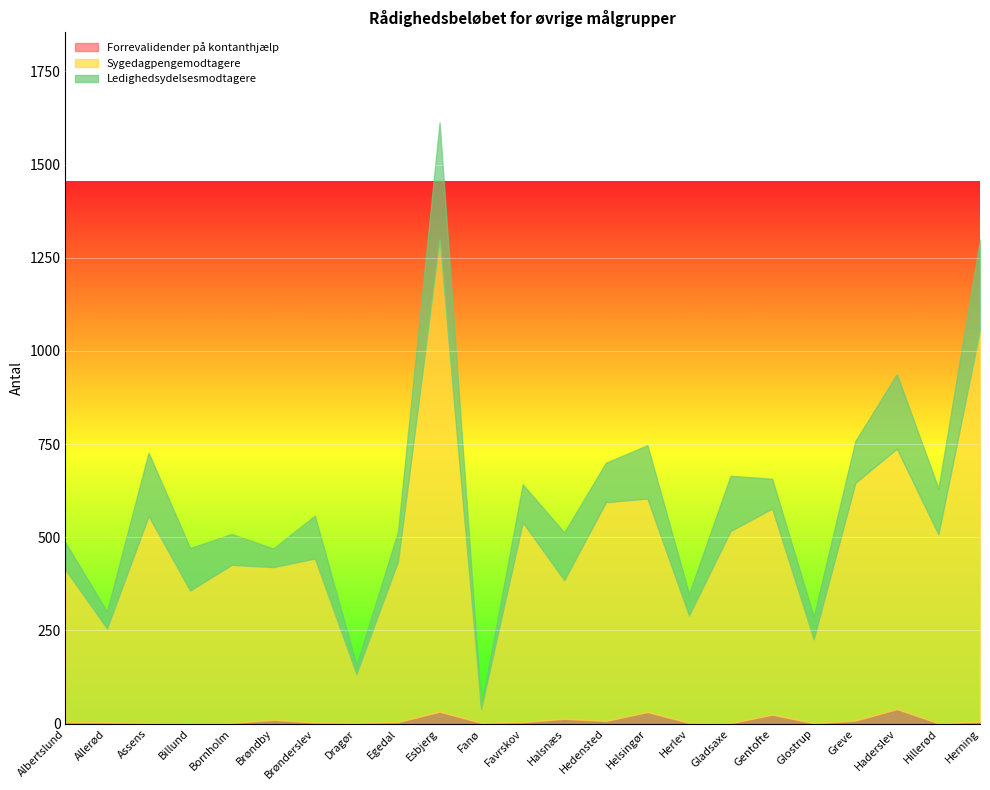

Rank the series by their maximum value, from highest to lowest.

Sygedagpengemodtagere, Ledighedsydelsesmodtagere, Forrevalidender på kontanthjælp